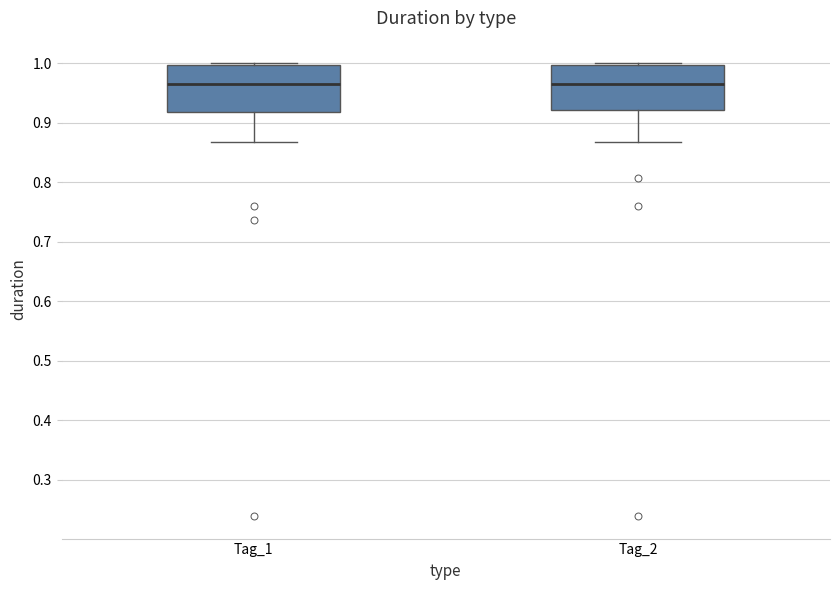

Where does the median line of the box for Tag_2 sit on the y-axis? The values are not printed on the chart, so give them approximately, as read against the axis.

0.96